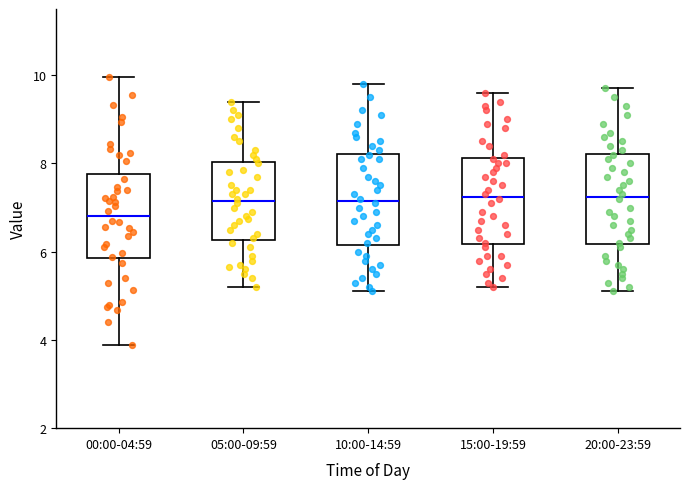

Where does the median line of the box for 20:00-23:59 sit on the y-axis? The values are not printed on the chart, so give them approximately, as read against the axis.

7.2